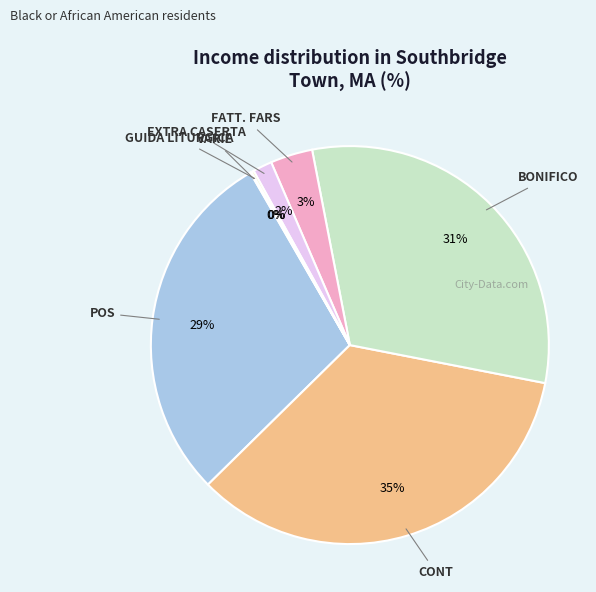

Count the number of slices in the pie.

7